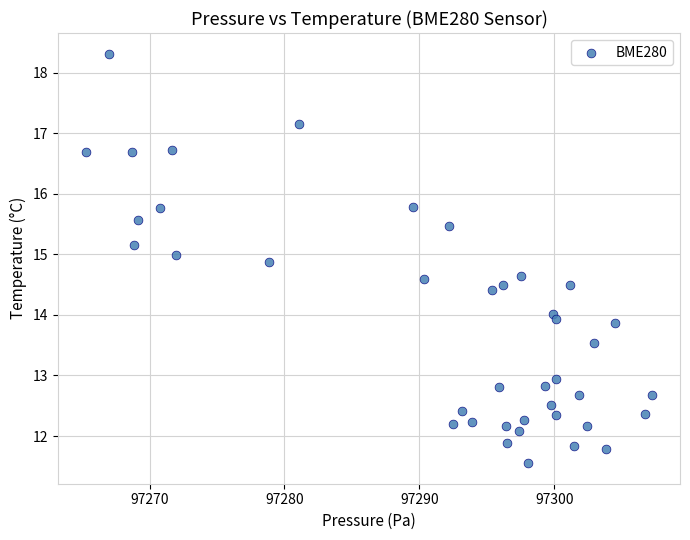

What is the range of X values (max minus min)?

41.9